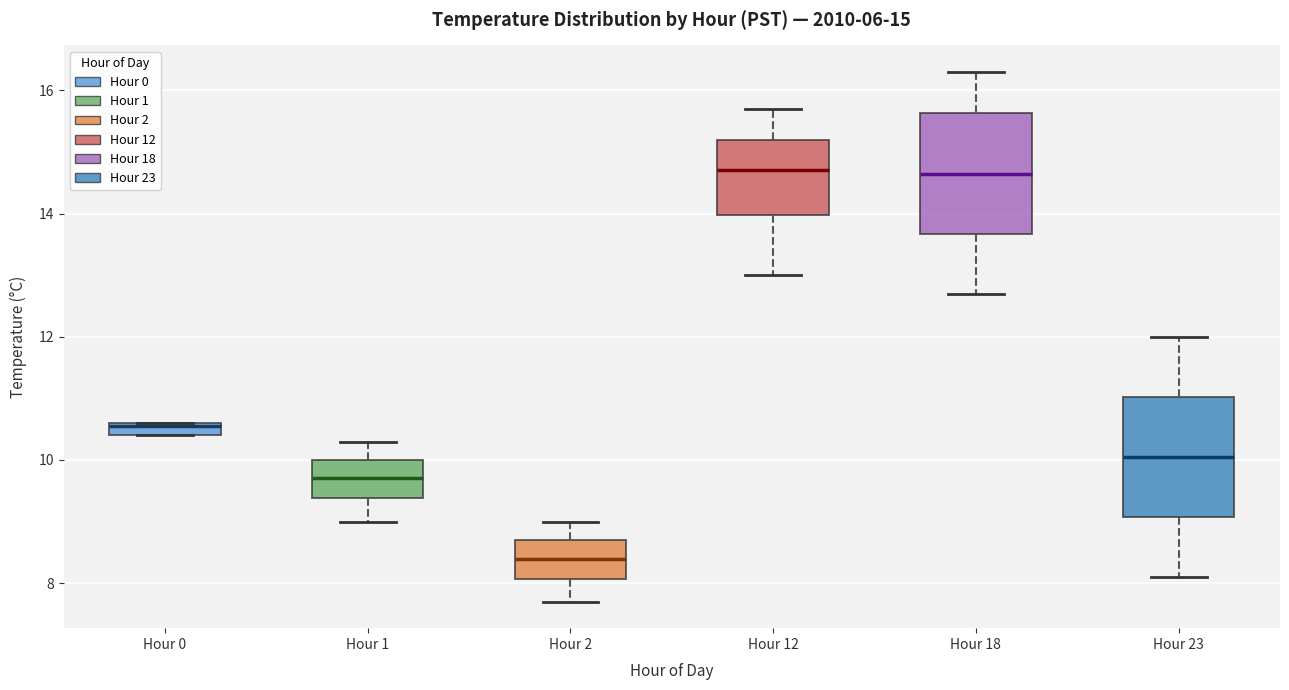

Which box has the lowest median line?

Hour 2